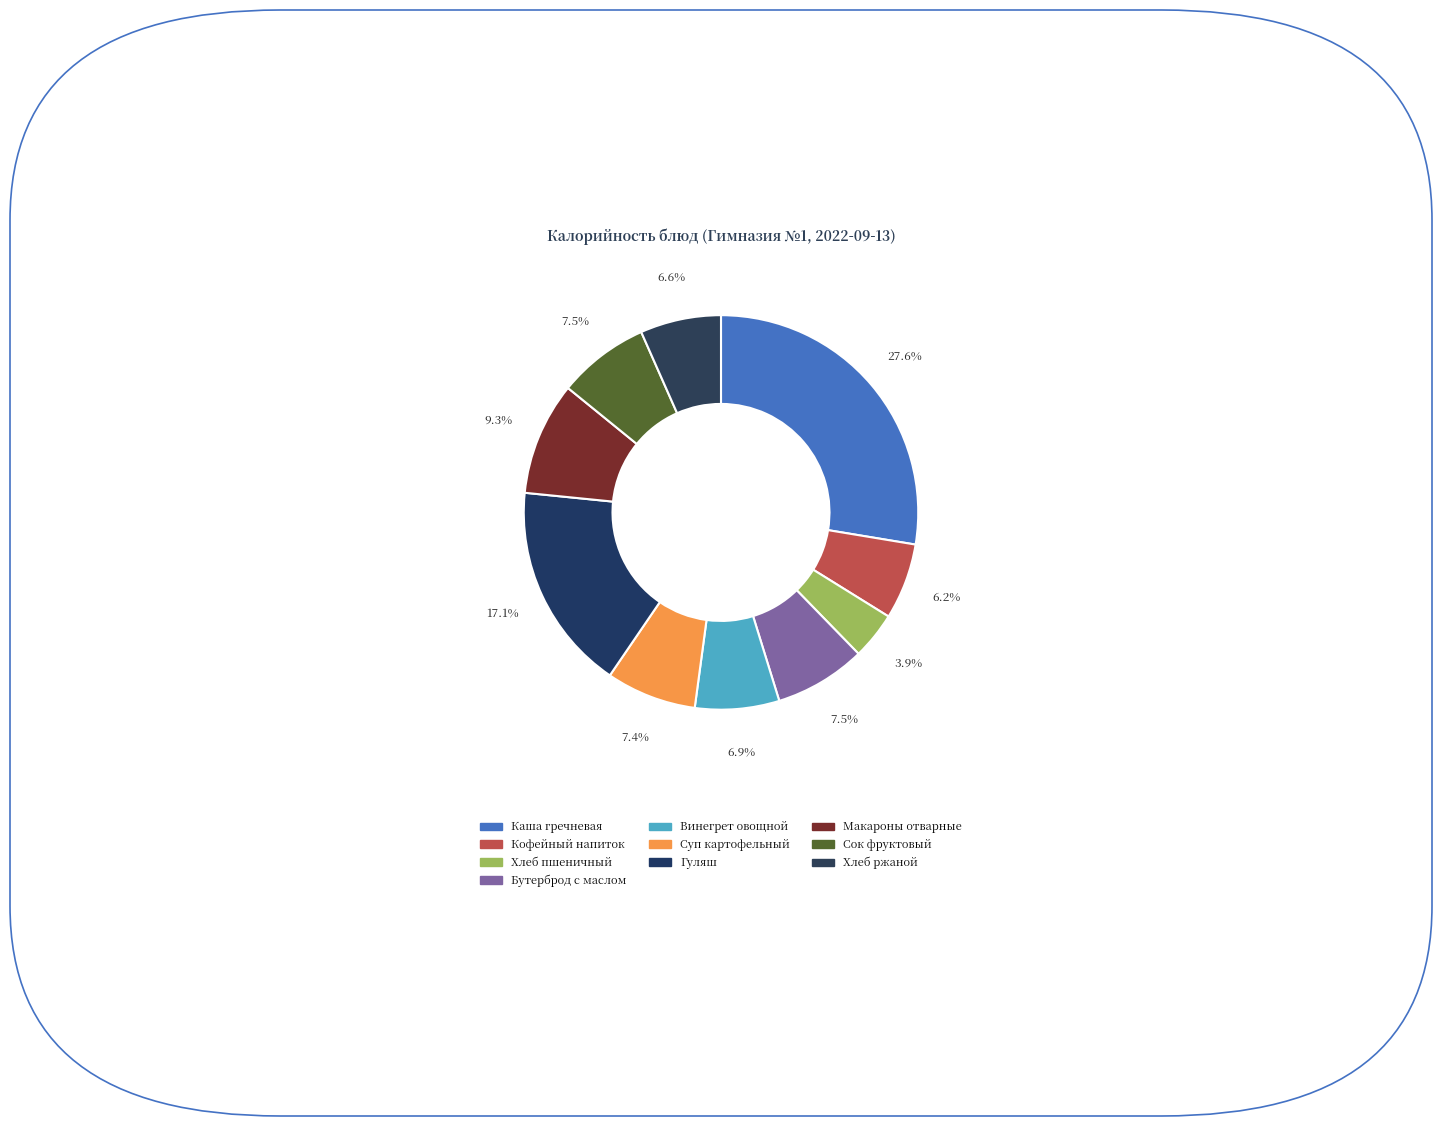

How many slices are in this pie chart?

10